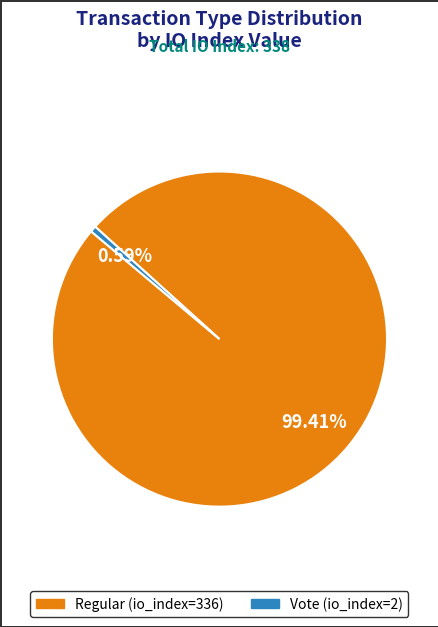

Does Vote (io_index=2) represent more than half of the total?

No